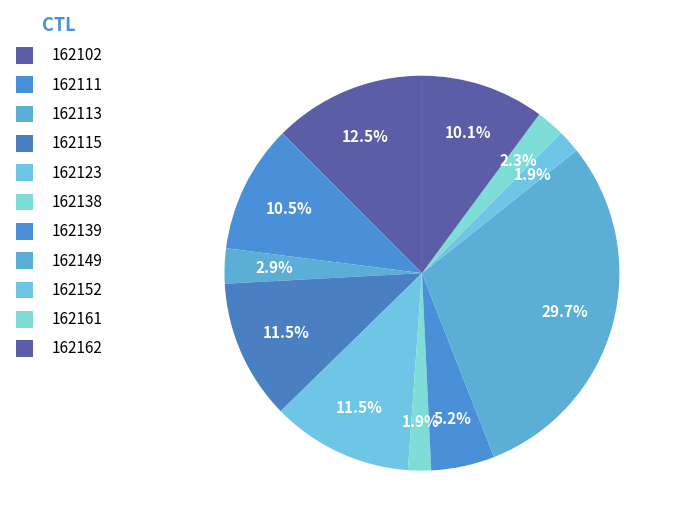

Count the number of slices in the pie.

11